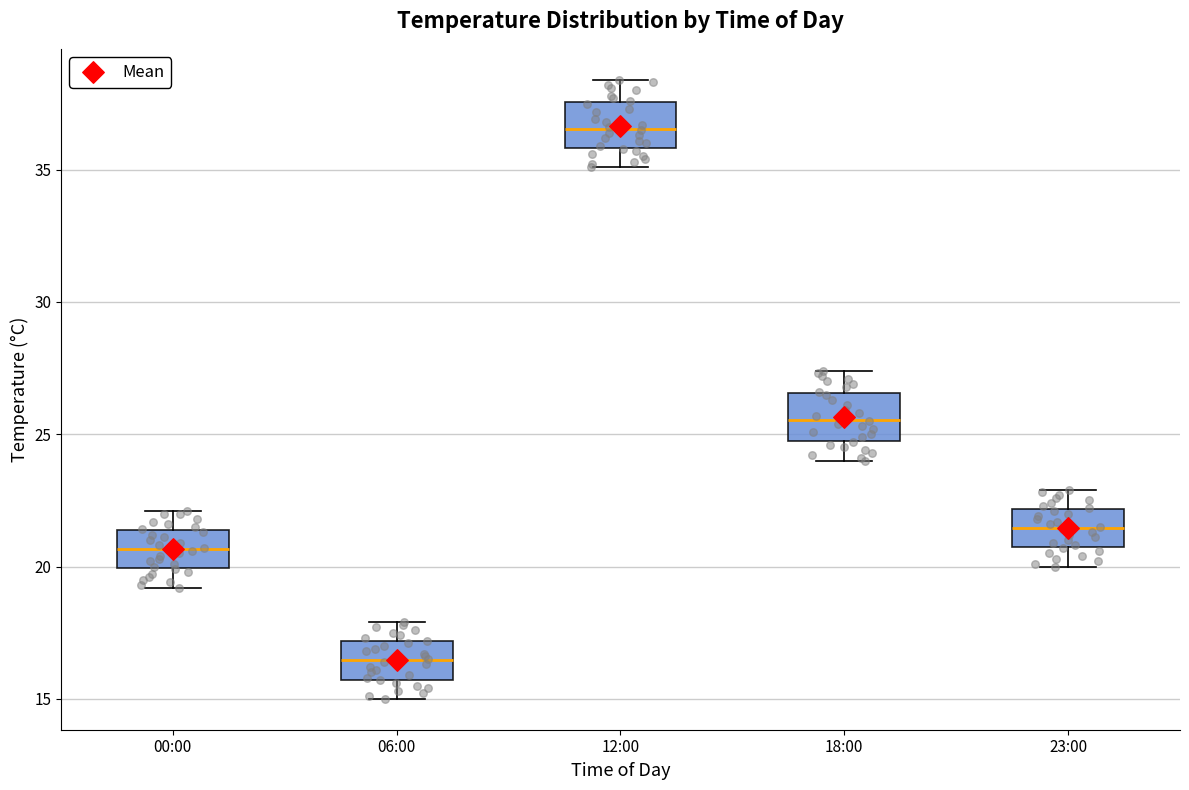

Where is the lower edge of the box for 23:00 on the y-axis? The values are not printed on the chart, so give them approximately, as read against the axis.

20.5